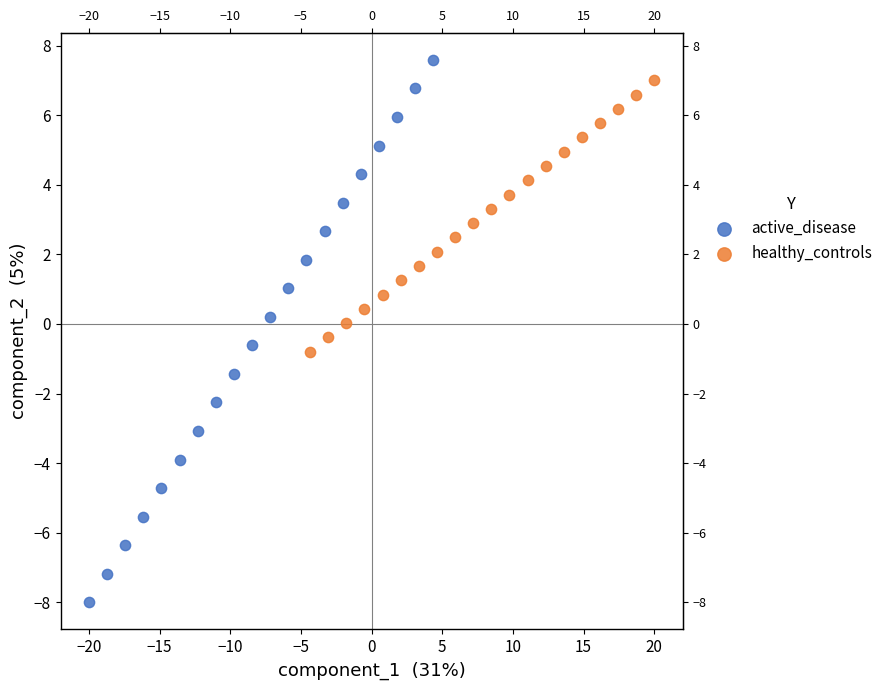

Which series contains the lowest Y value?

active_disease